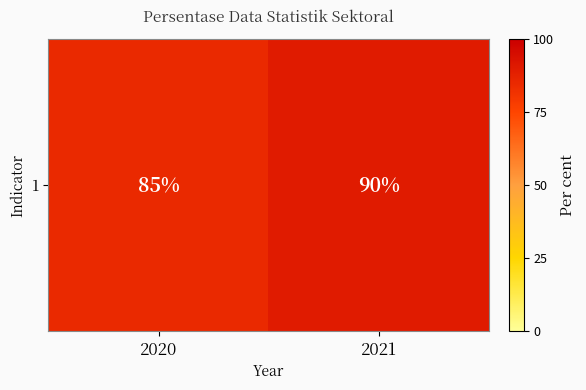

Which category has the highest value across all series?

2021